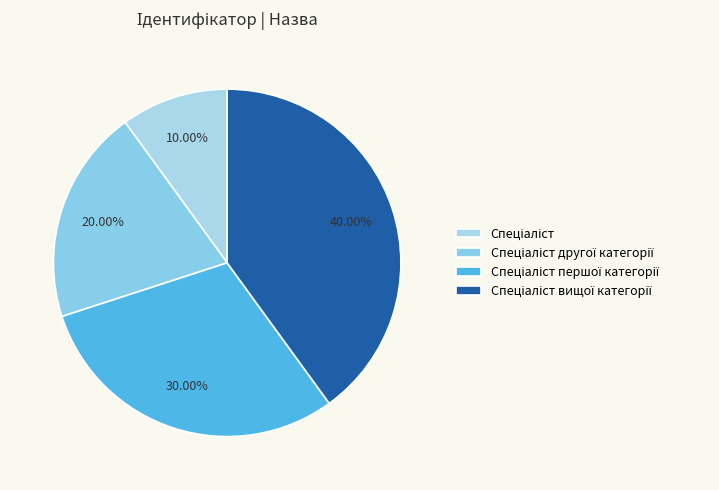

Count the number of slices in the pie.

4